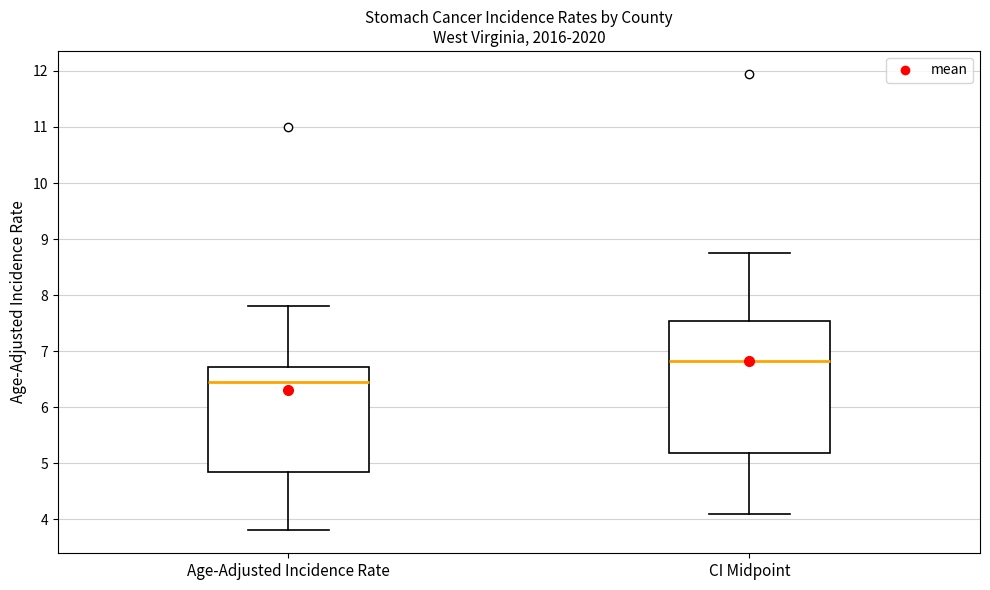

Which box's median line is the lowest?

Age-Adjusted Incidence Rate